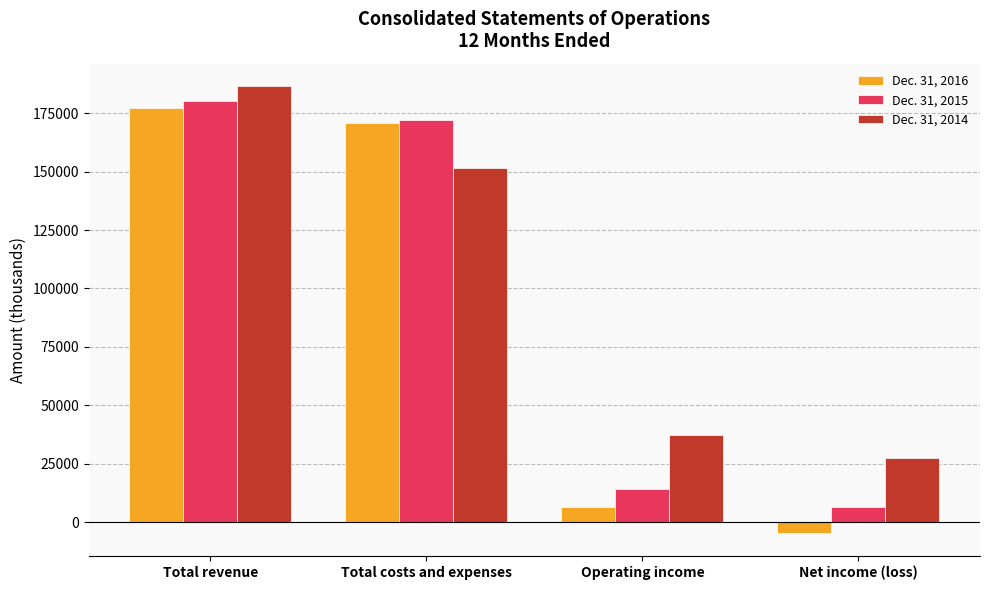

The value of Dec. 31, 2016 at Net income (loss) is -4840. True or false?

True